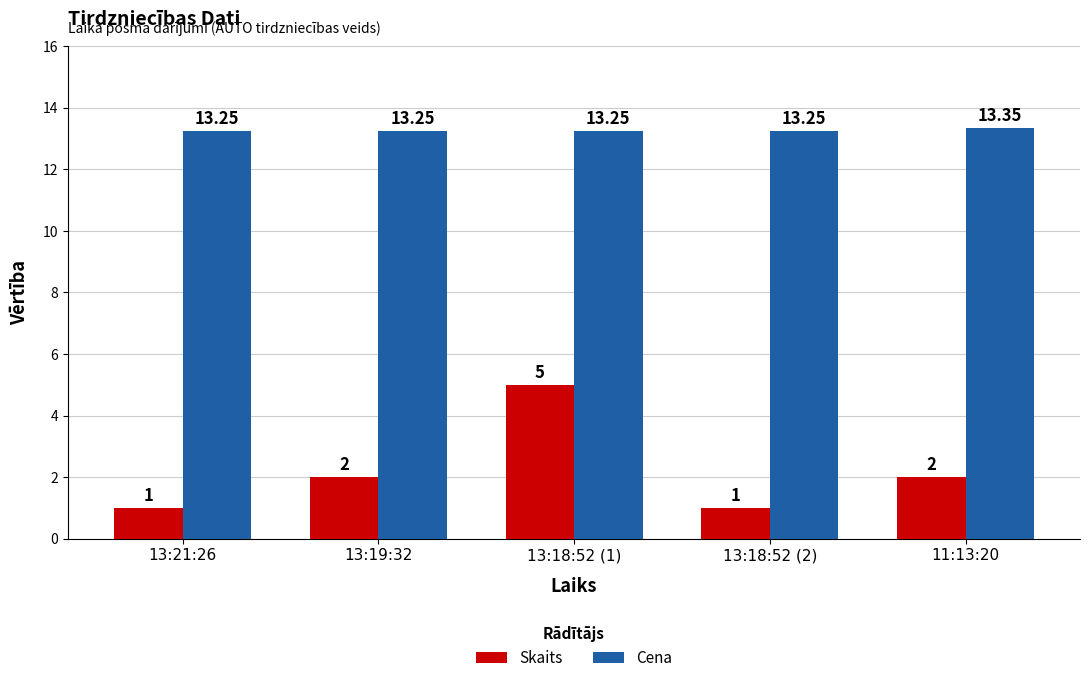

Rank the series at 13:18:52 (2) from highest to lowest value.

Cena, Skaits